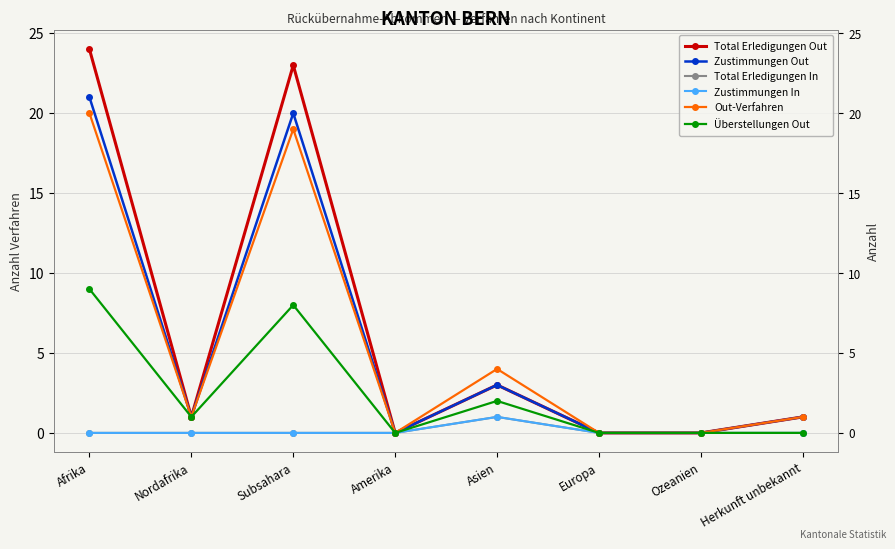

Rank the series at Nordafrika from highest to lowest value.

Total Erledigungen Out, Zustimmungen Out, Out-Verfahren, Überstellungen Out, Total Erledigungen In, Zustimmungen In